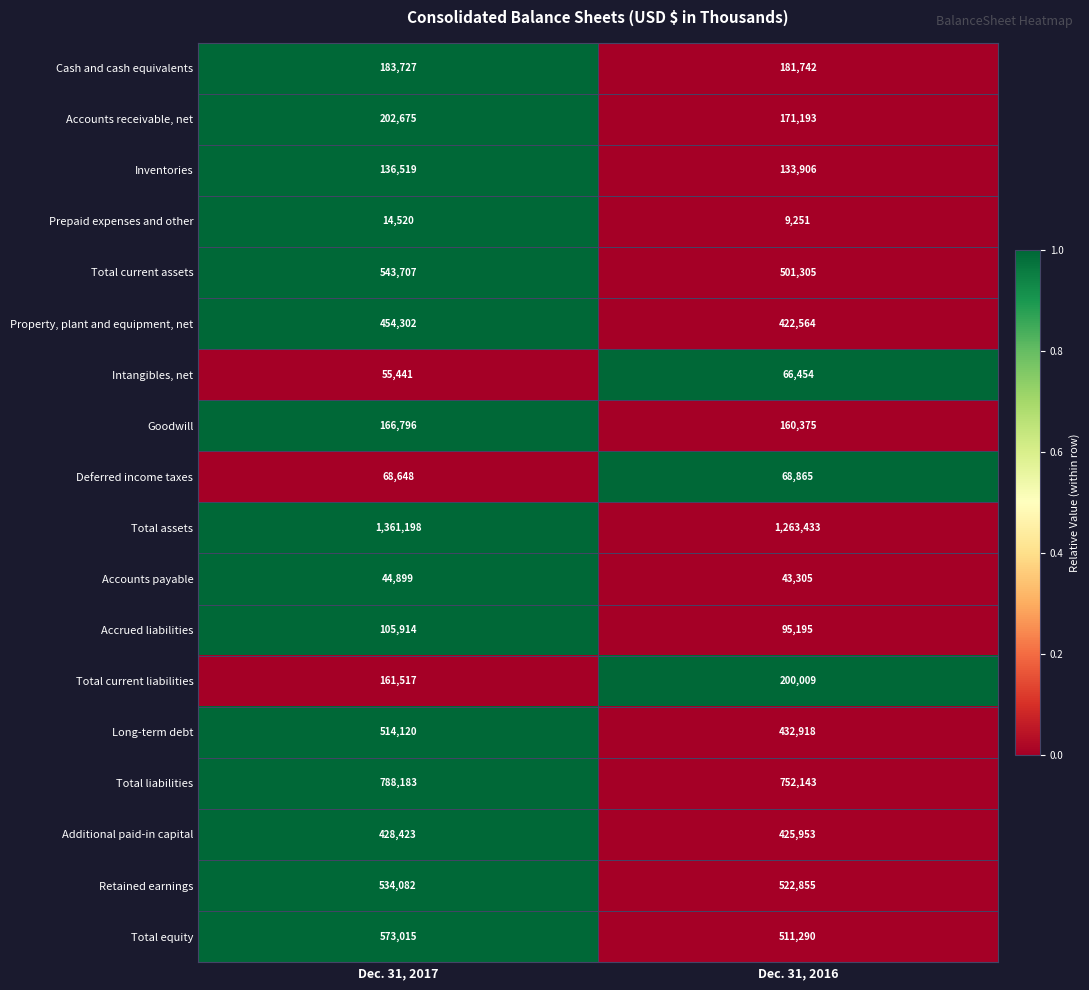

At which category is the sum across all series the highest?

Dec. 31, 2017